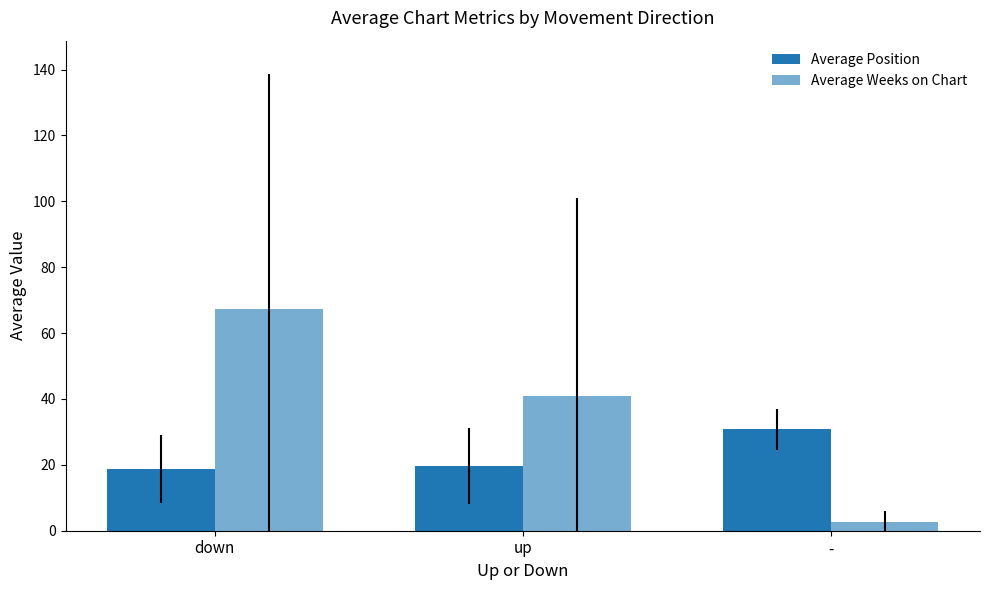

What is the total value across all series at up?

60.5